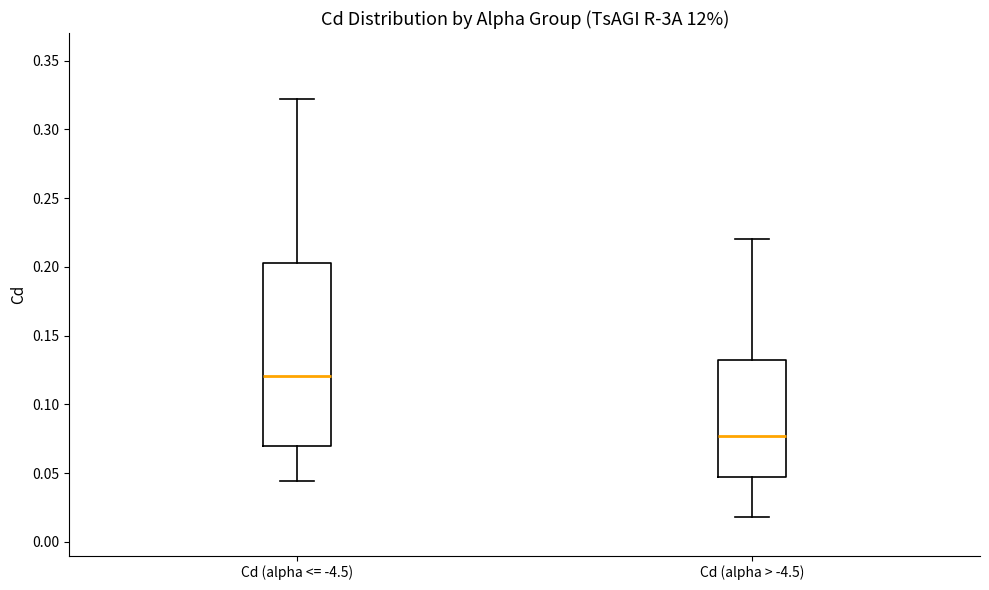

Where is the lower edge of the box for Cd (alpha <= -4.5) on the y-axis? The values are not printed on the chart, so give them approximately, as read against the axis.

0.070